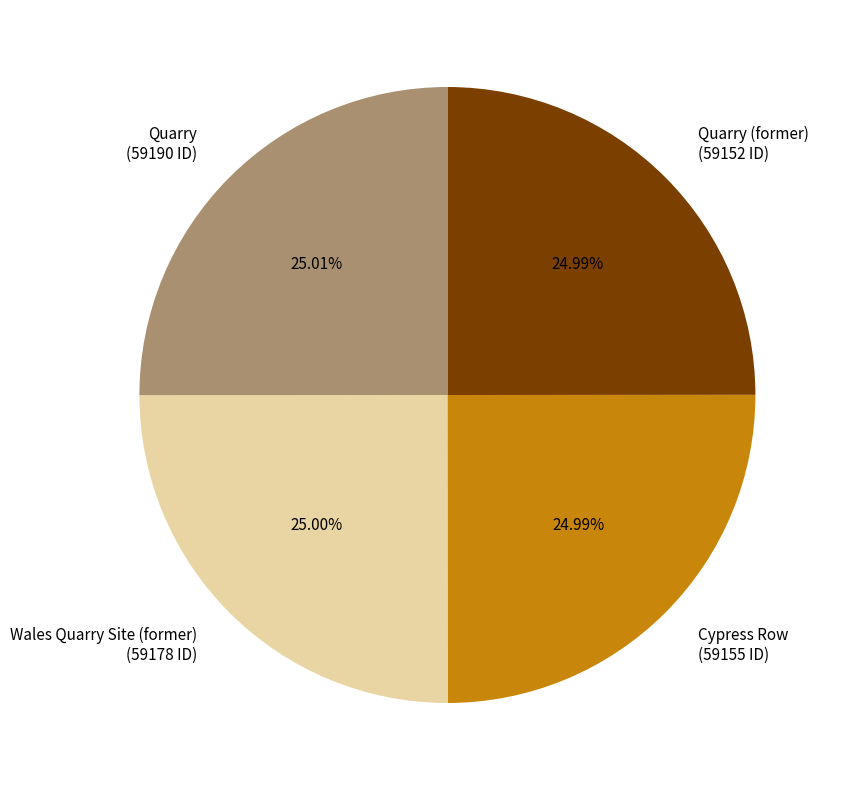

Count the number of slices in the pie.

4